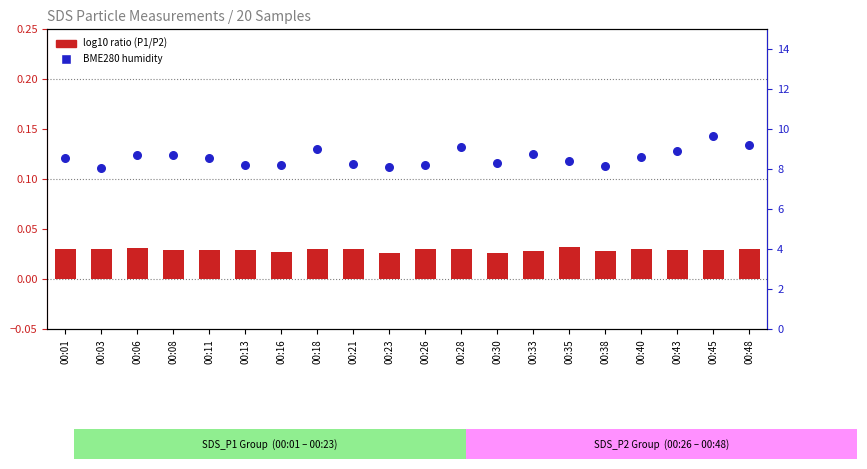

At which category is the sum across all series the highest?

00:45